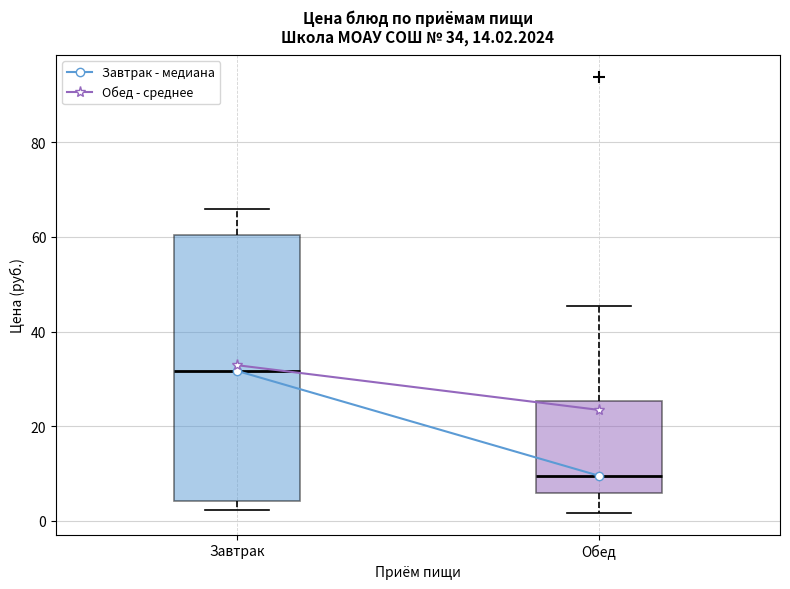

Which box's median line is the highest?

Завтрак